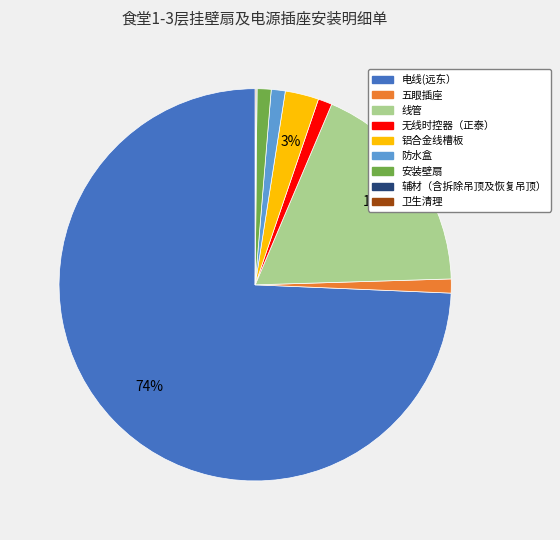

To the nearest percent, what portion does 线管 represent?

18%